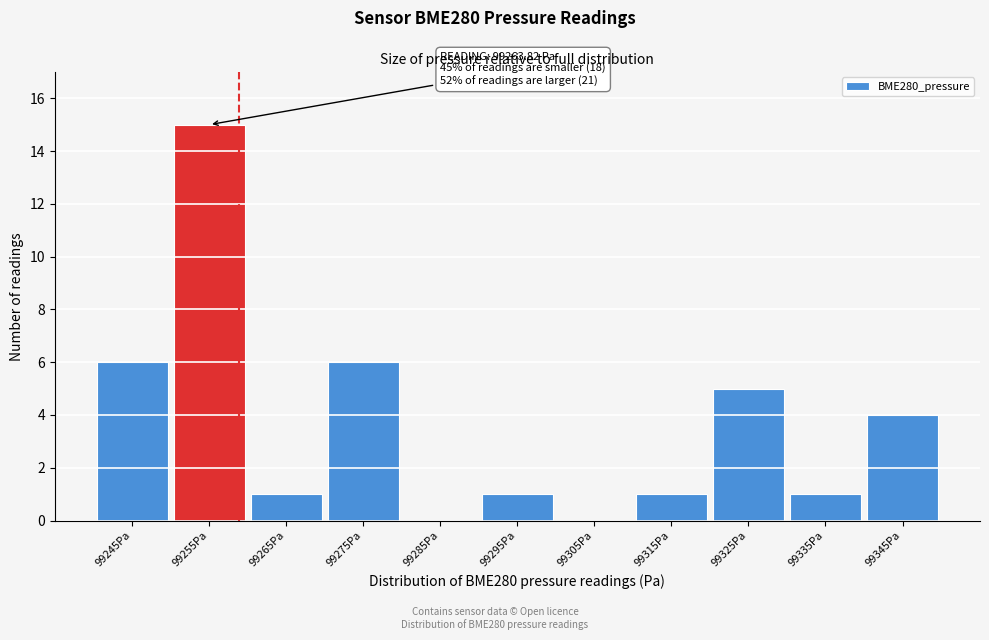

Reading left to right, what are all the values shown in this chart?

99245Pa=6	99255Pa=15	99265Pa=1	99275Pa=6	99285Pa=0	99295Pa=1	99305Pa=0	99315Pa=1	99325Pa=5	99335Pa=1	99345Pa=4